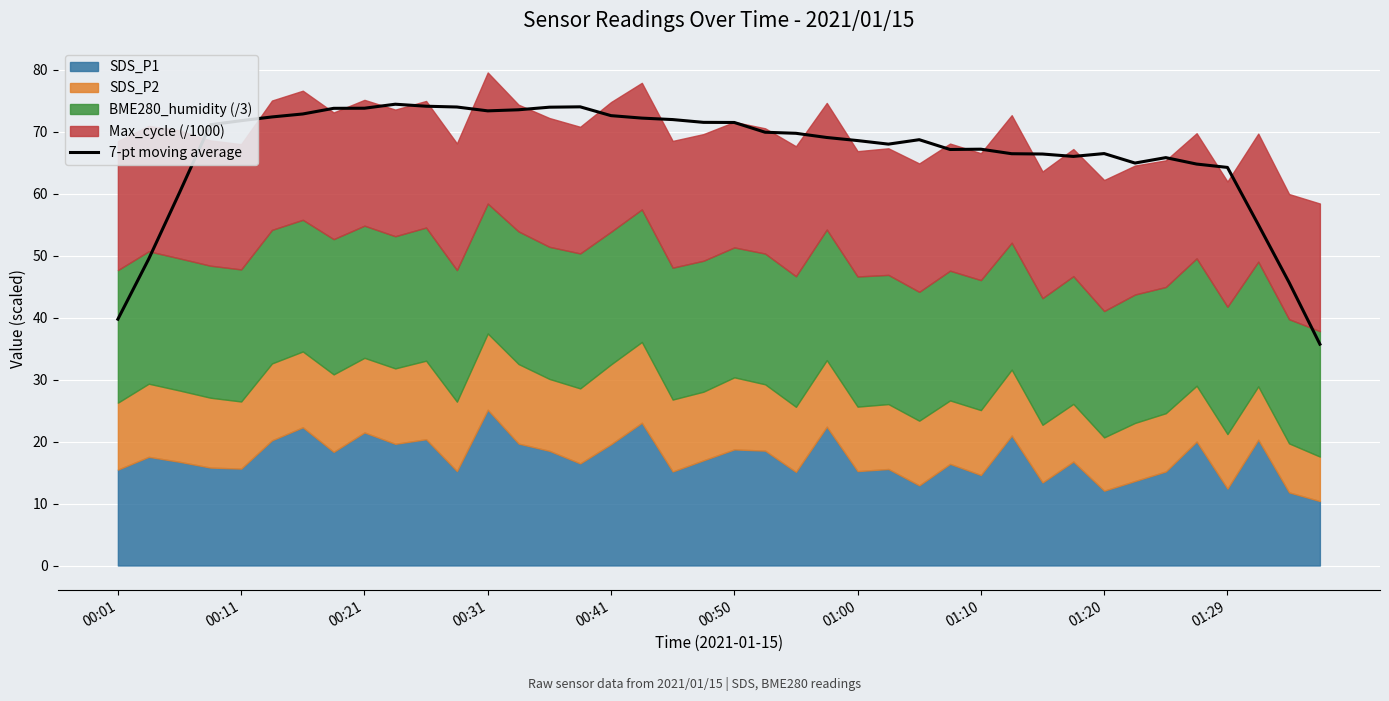

What is the minimum value for 7-pt moving average?

35.7